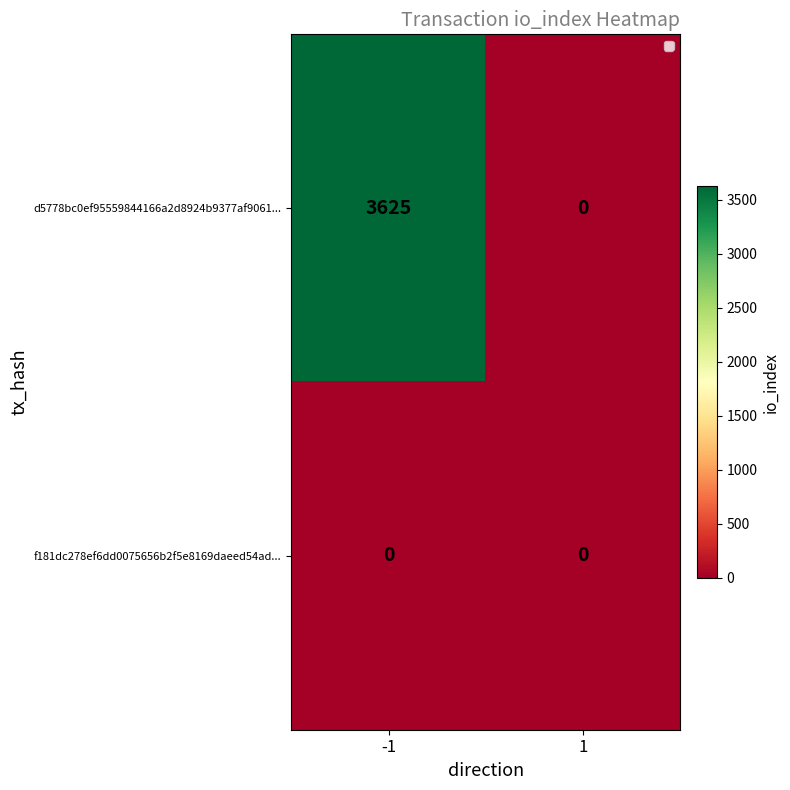

What is the difference between the d5778bc0ef95559844166a2d8924b9377af9061... values at 1 and -1?

3625